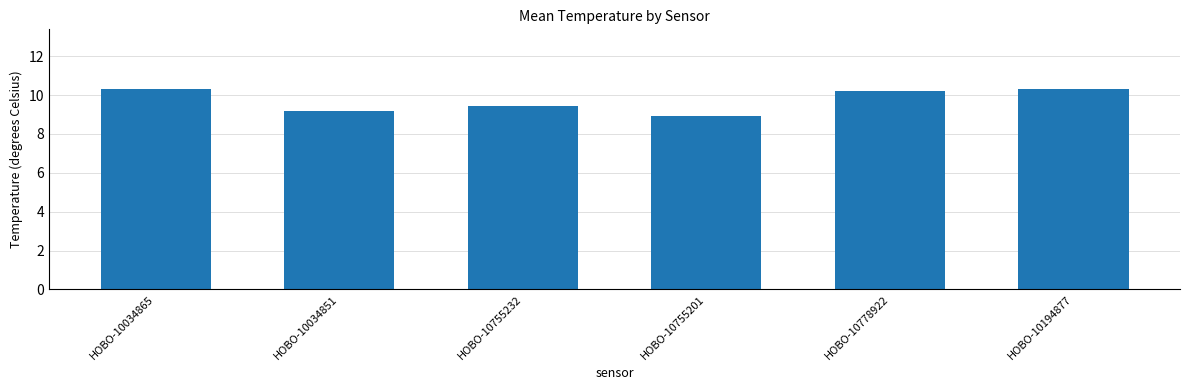

Reading right to left, what are all the values shown in this chart?

10.3	10.2	8.9	9.5	9.2	10.3